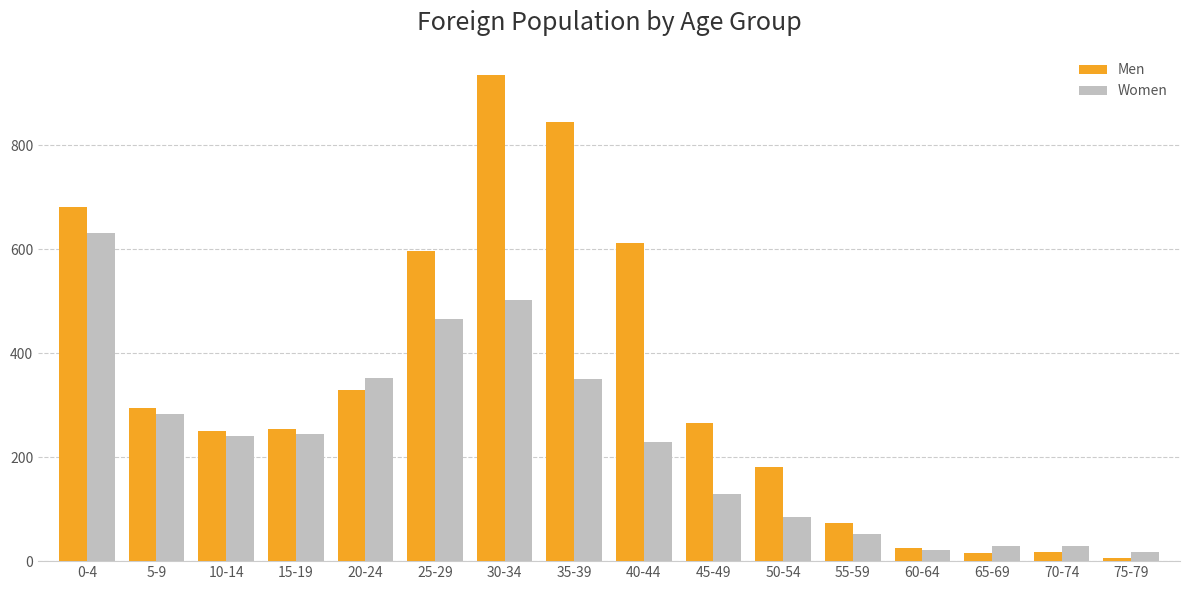

How many categories are shown in the chart?

16